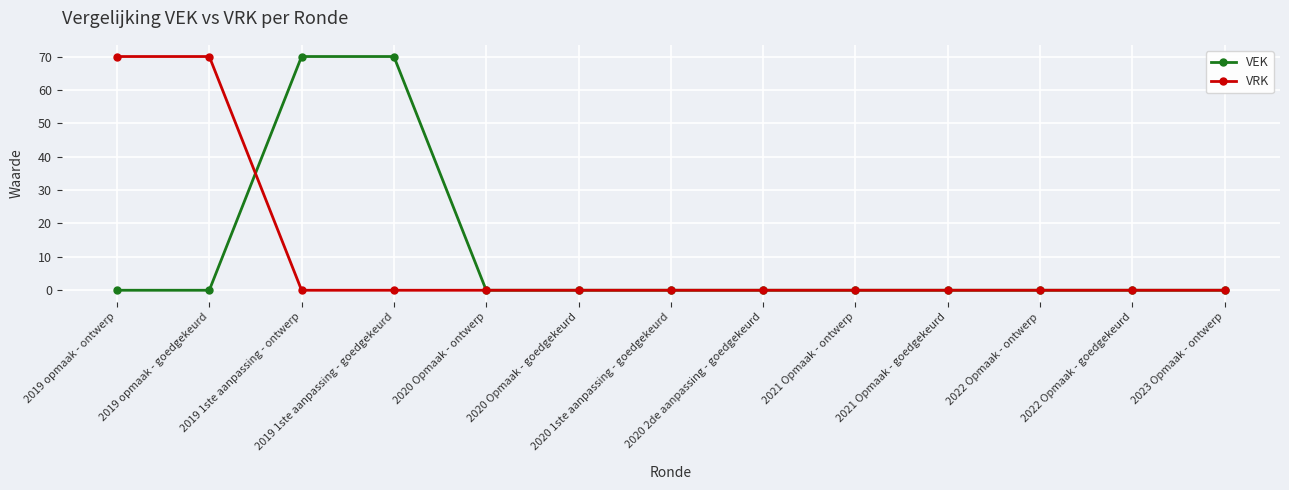

What is the highest value of the VRK series?

70